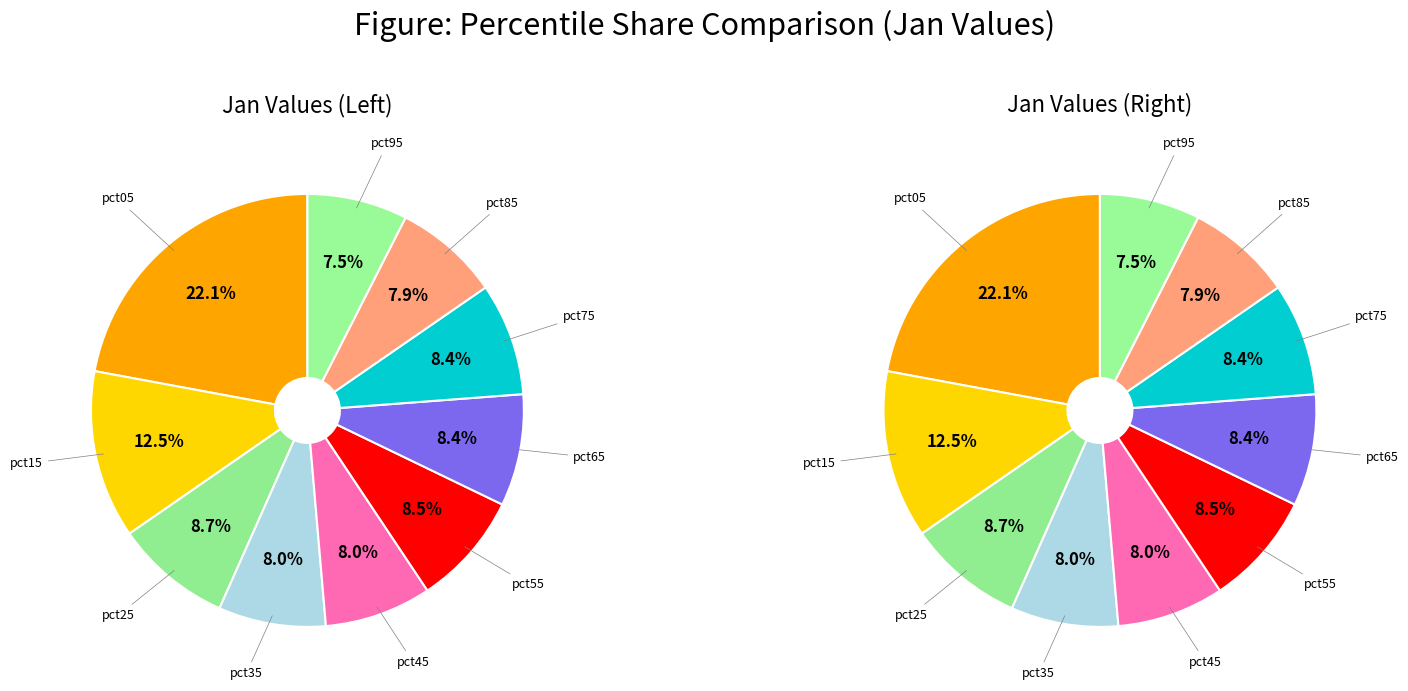

How many slices are in this pie chart?

10